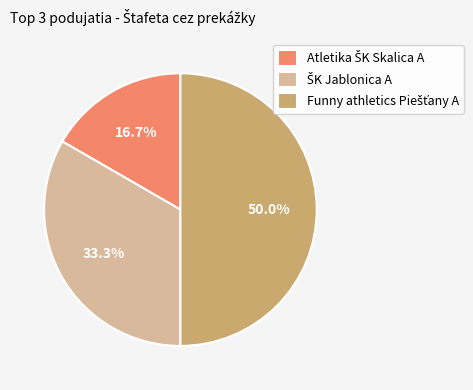

How many slices are in this pie chart?

3